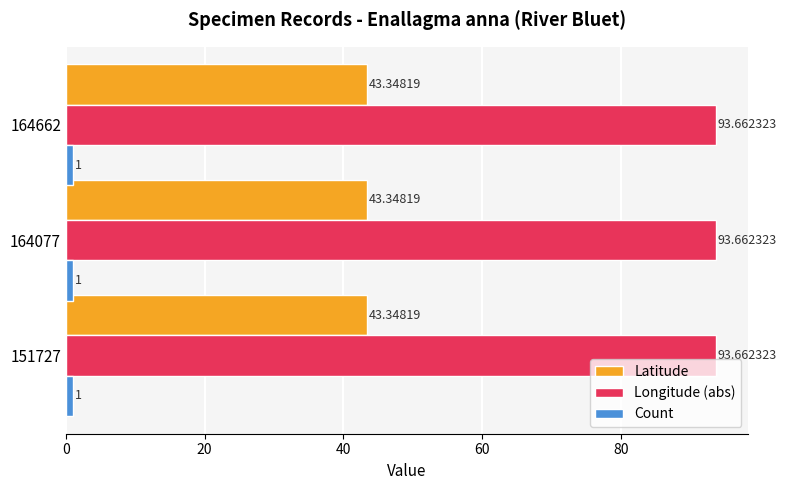

What is the average value of the Count series?

1.0